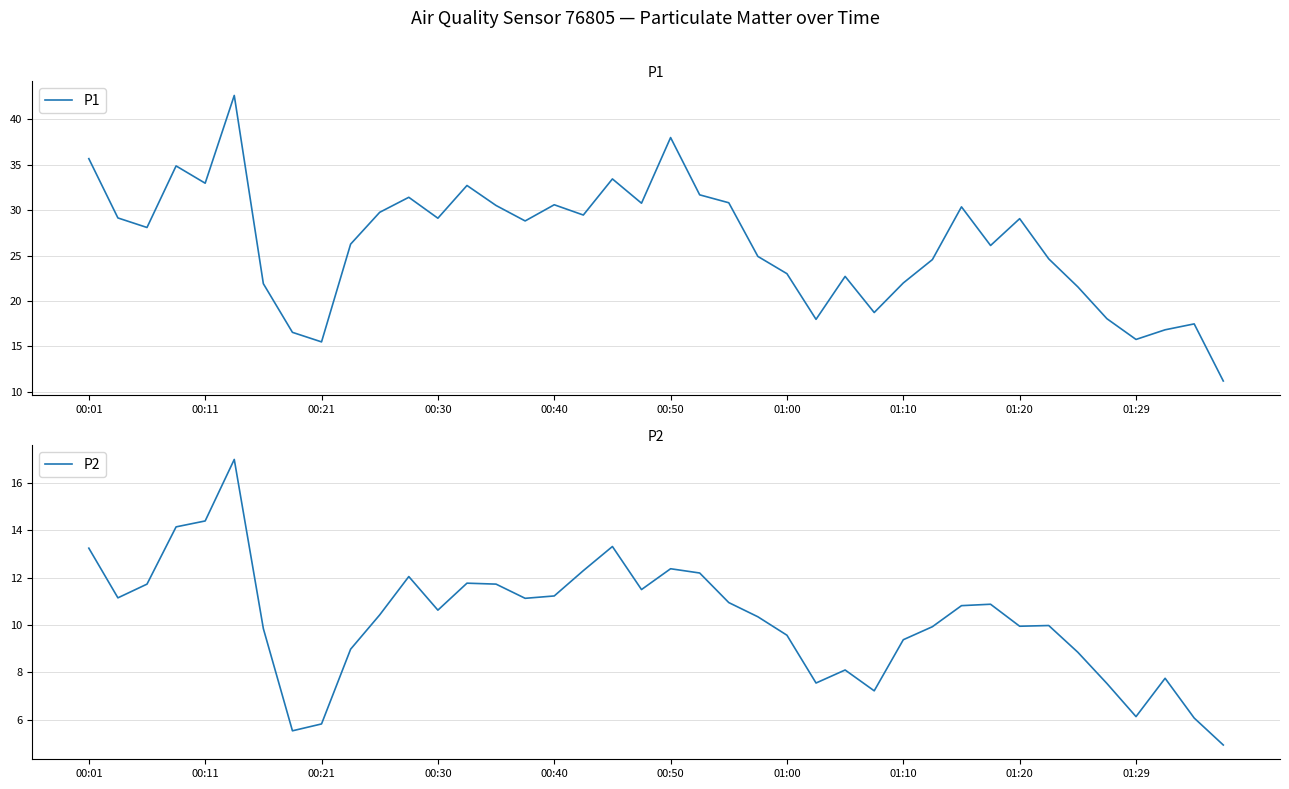

List the series in order of their overall mean, highest first.

P1, P2